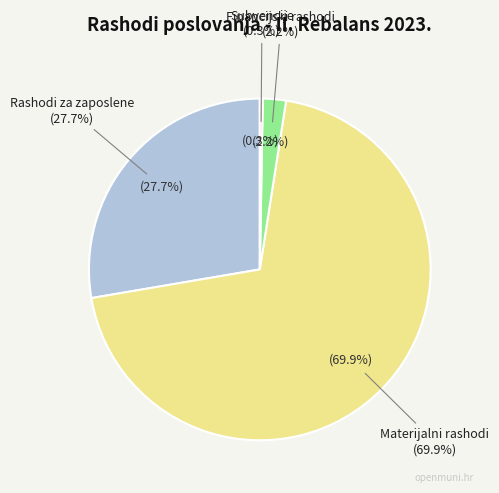

How many slices are in this pie chart?

4